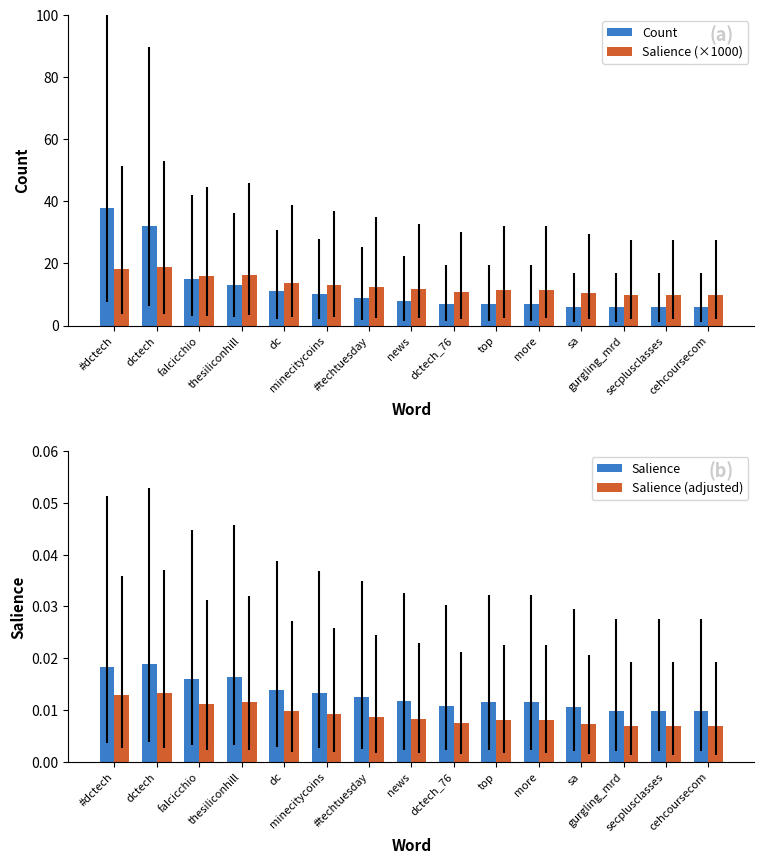

List the labels in order of Salience (×1000) value, largest first.

dctech, #dctech, thesiliconhill, falcicchio, dc, minecitycoins, #techtuesday, news, top, more, dctech_76, sa, gurgling_mrd, secplusclasses, cehcoursecom